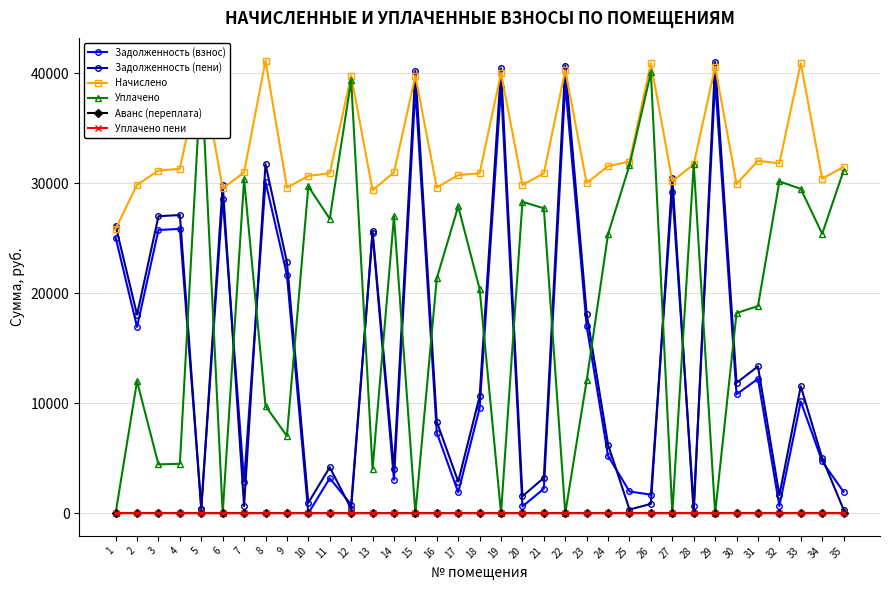

What is the maximum value for Задолженность (пени)?

41052.8